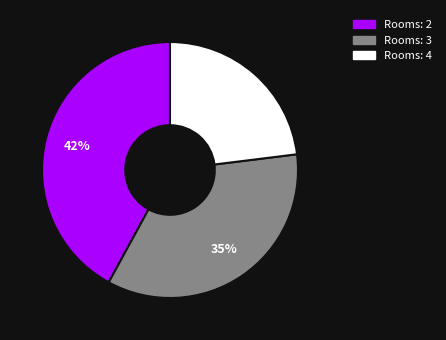

Count the number of slices in the pie.

3